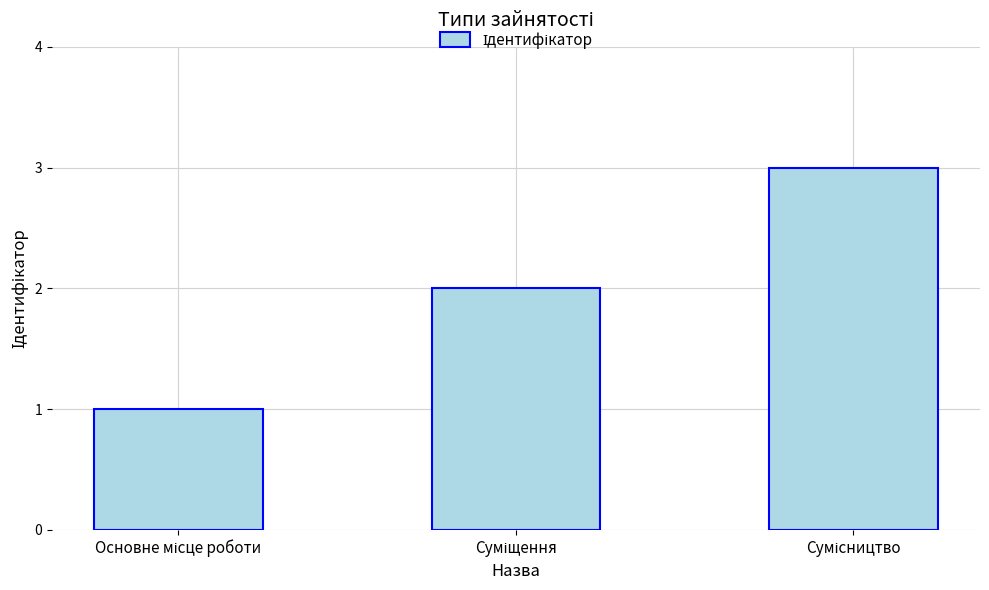

What is the greatest value displayed?

3